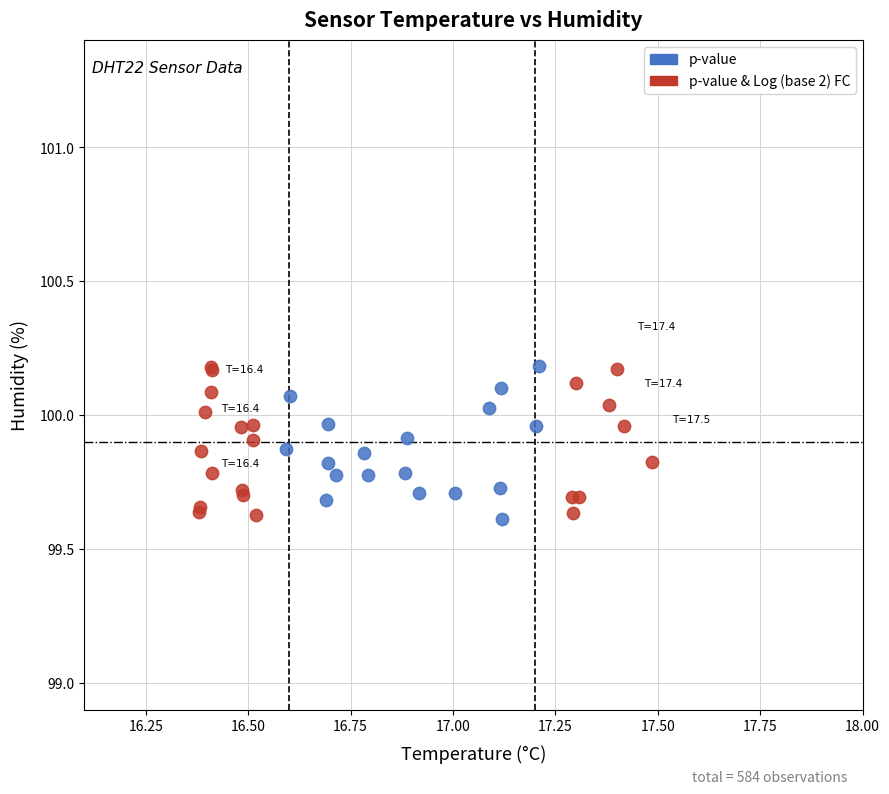

What are all the series names shown in the legend?

p-value, p-value & Log (base 2) FC